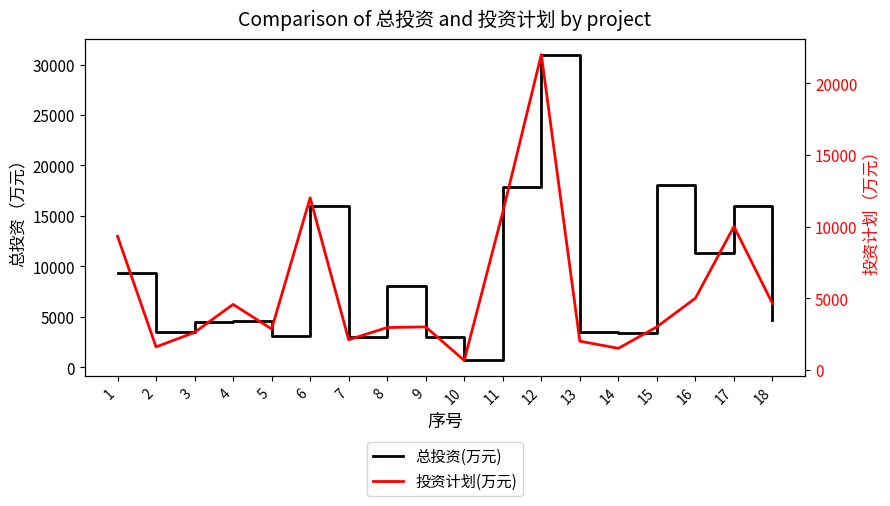

How many lines are shown in the chart?

2